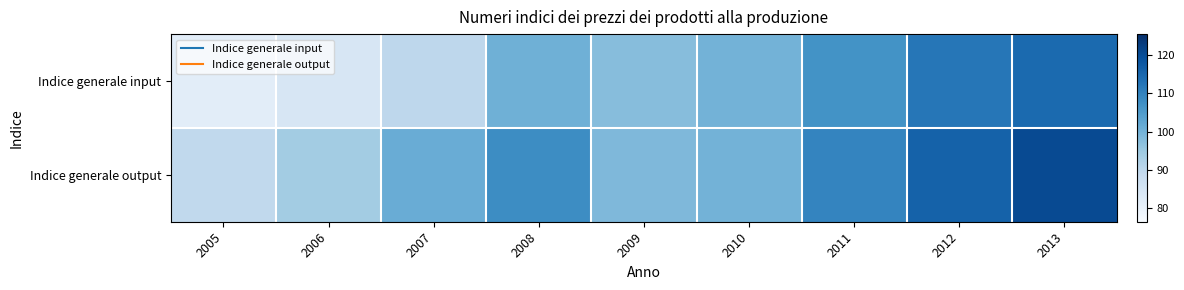

At which category is the sum across all series the highest?

2013